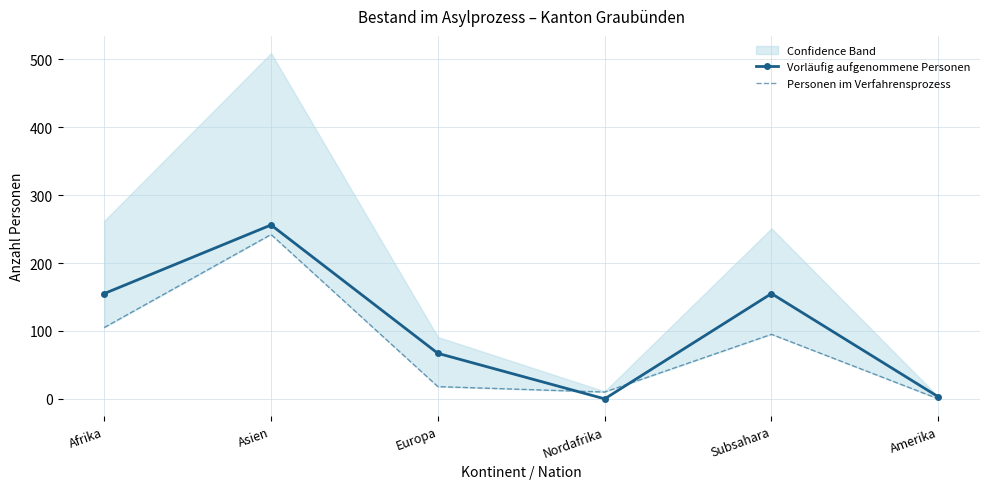

What is the greatest value displayed?

256